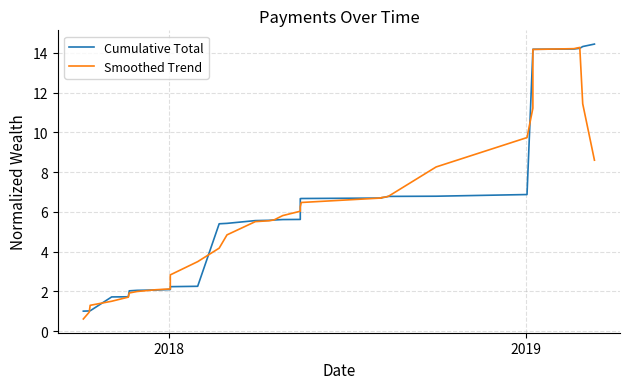

True or false: Cumulative Total has more than 0 interior local peaks.

False